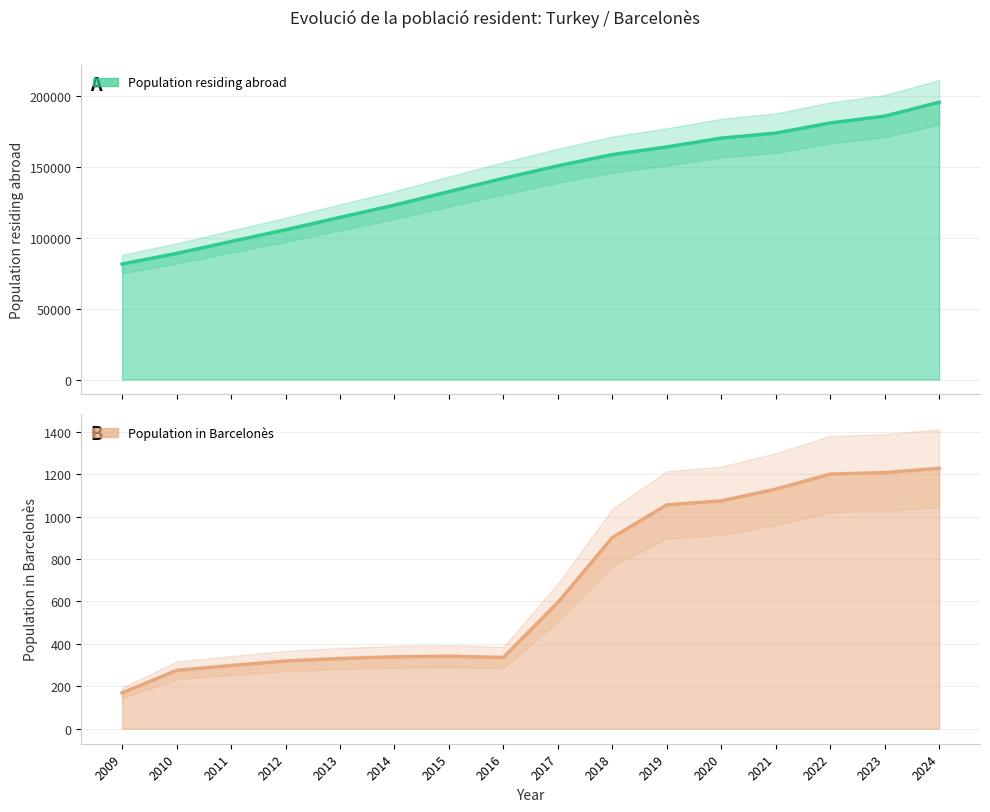

At which label is Population in Barcelonès closest to 698?

2017